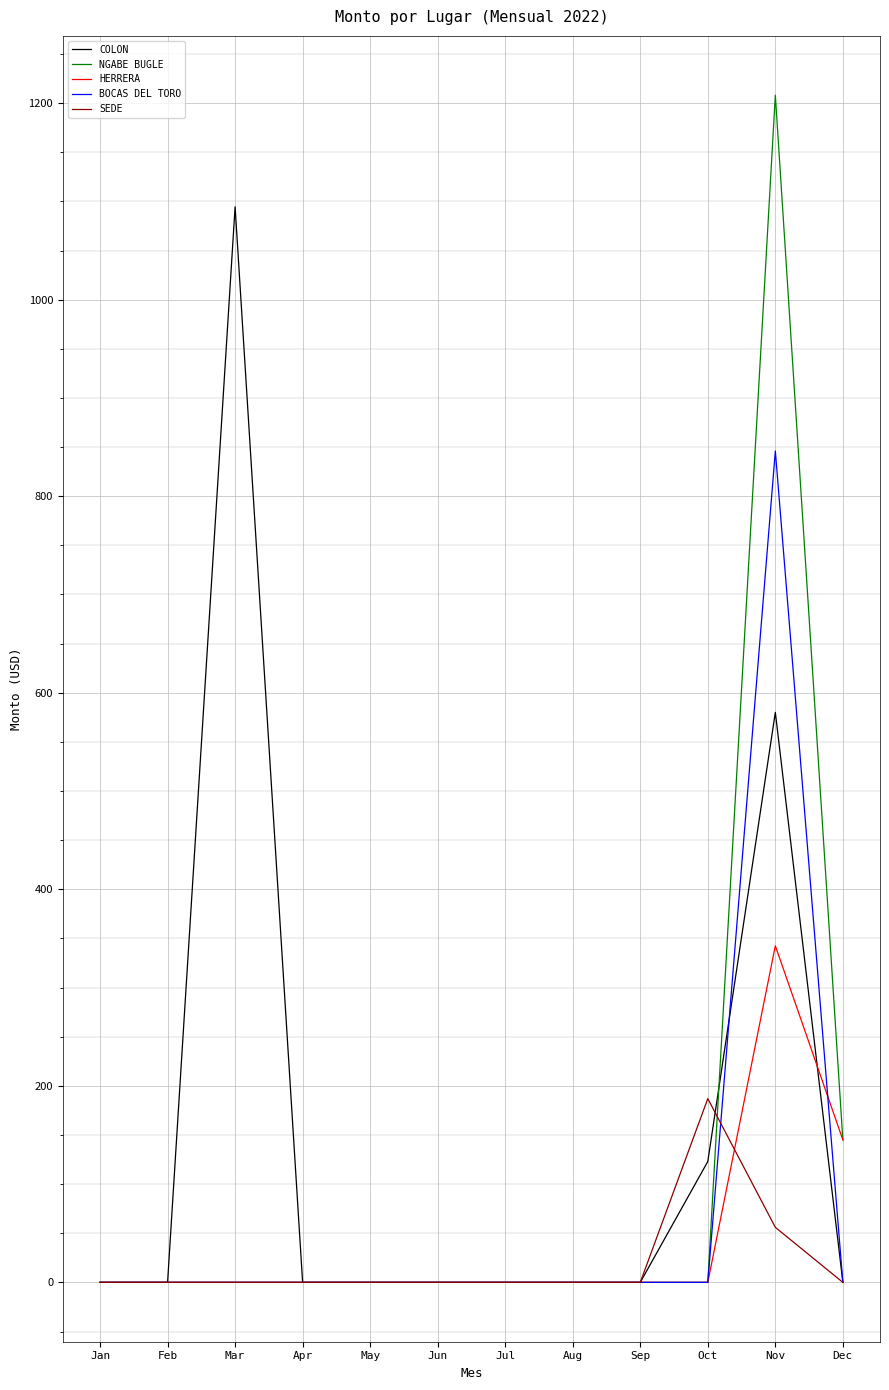

How many categories are shown in the chart?

12